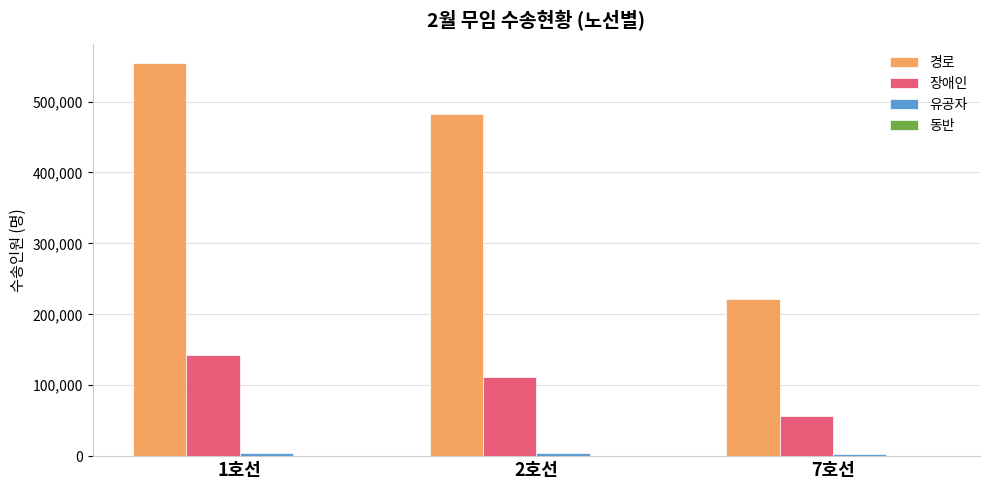

How many series are shown in this chart?

4